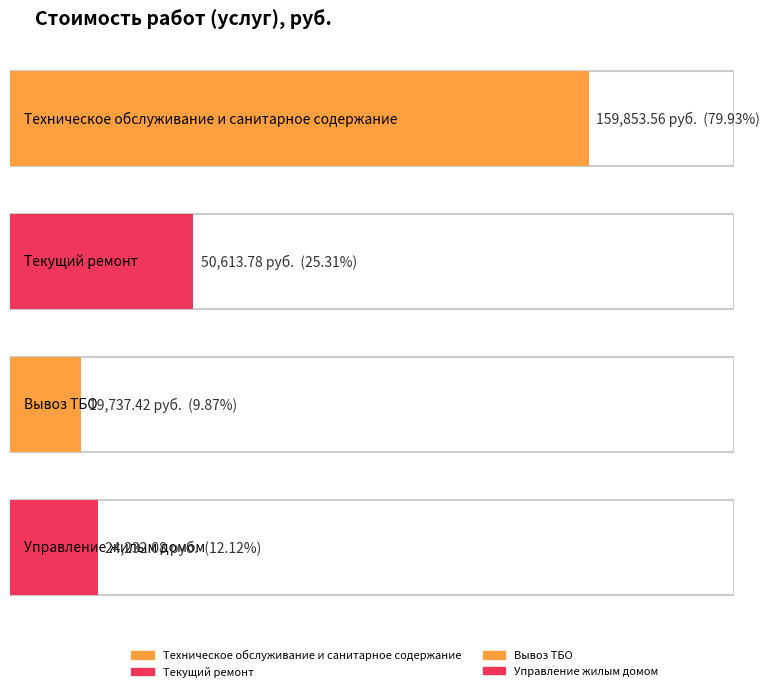

What is the approximate value at Текущий ремонт?

50613.8